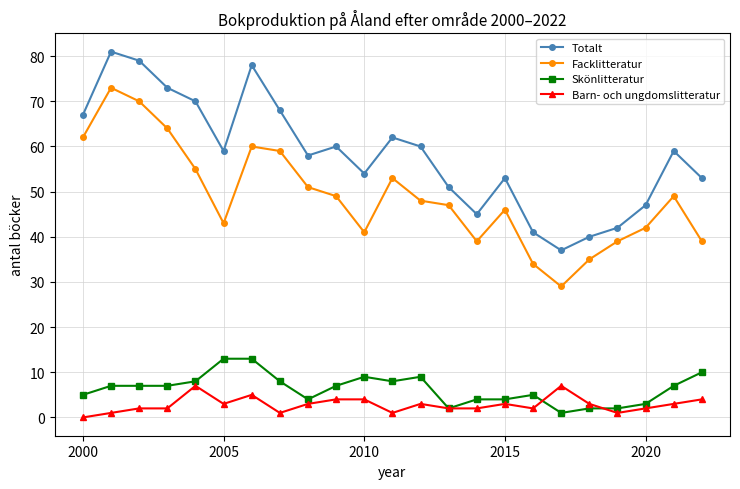

What is the sum of all Facklitteratur values?

1127